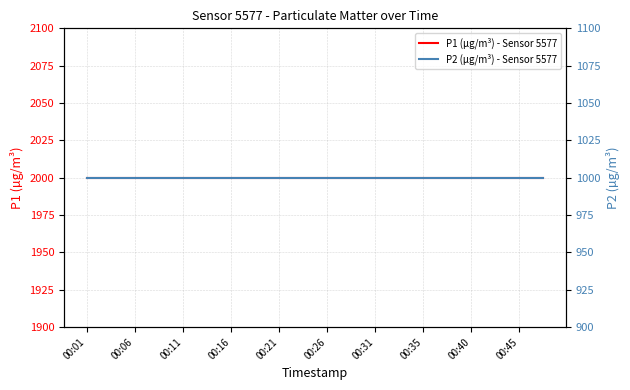

True or false: P1 (µg/m³) - Sensor 5577 and P2 (µg/m³) - Sensor 5577 cross at least once.

False